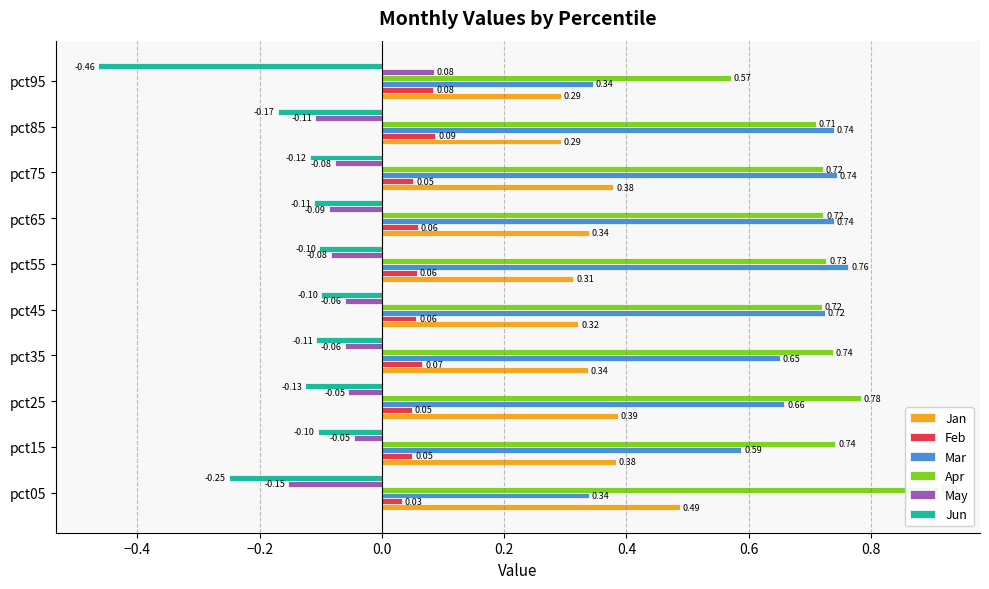

Is the value of Jun at pct55 greater than the value of Mar at pct55?

No